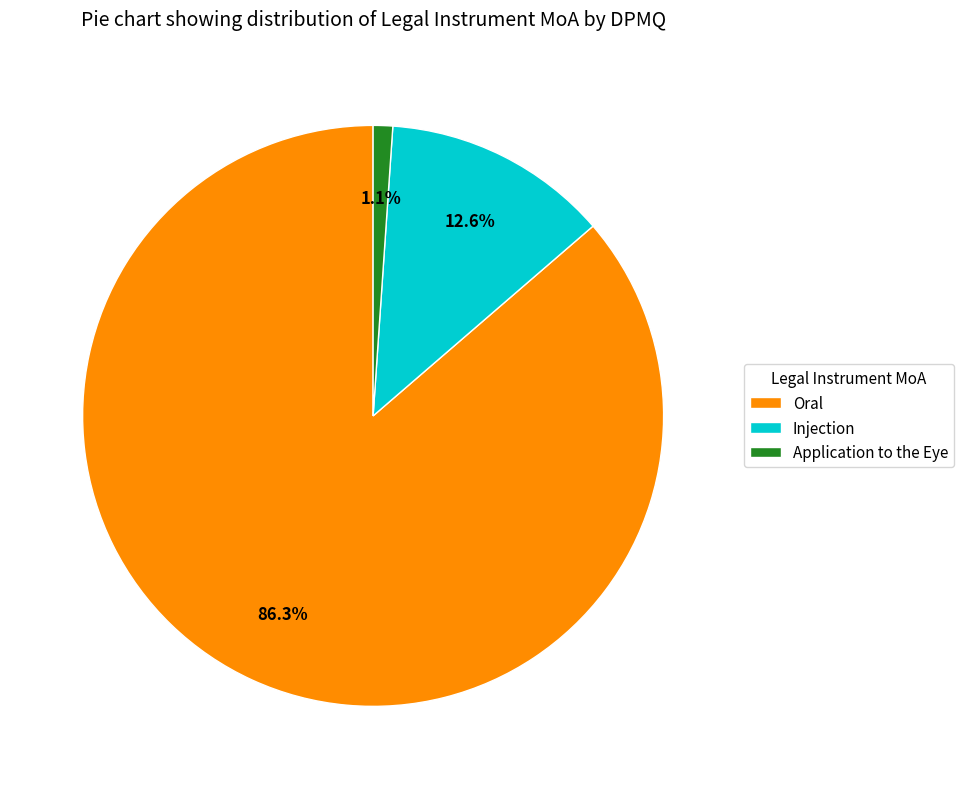

To the nearest percent, what portion does Injection represent?

13%